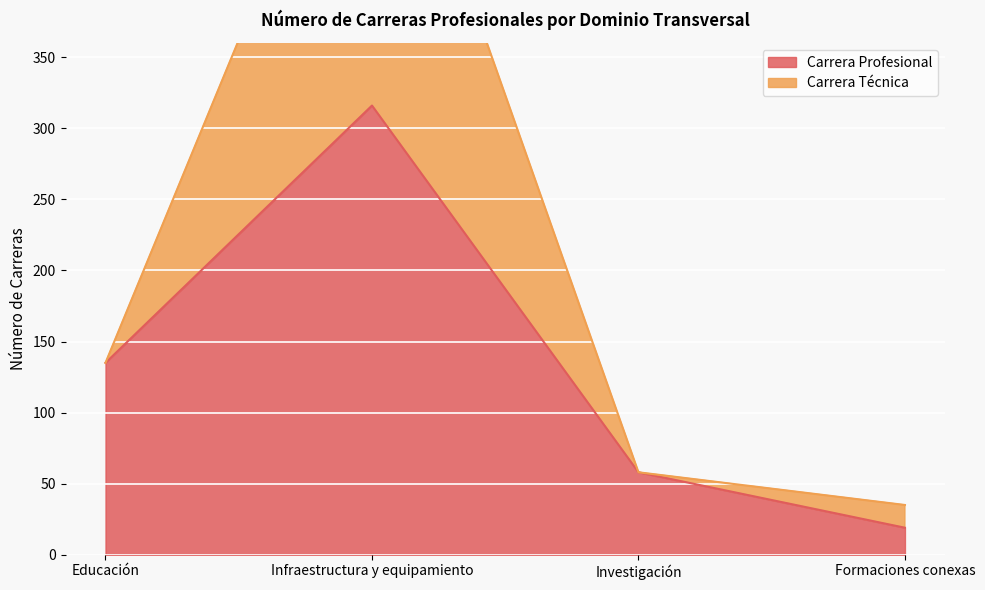

Which category has the highest value in the Carrera Profesional series?

Infraestructura y equipamiento